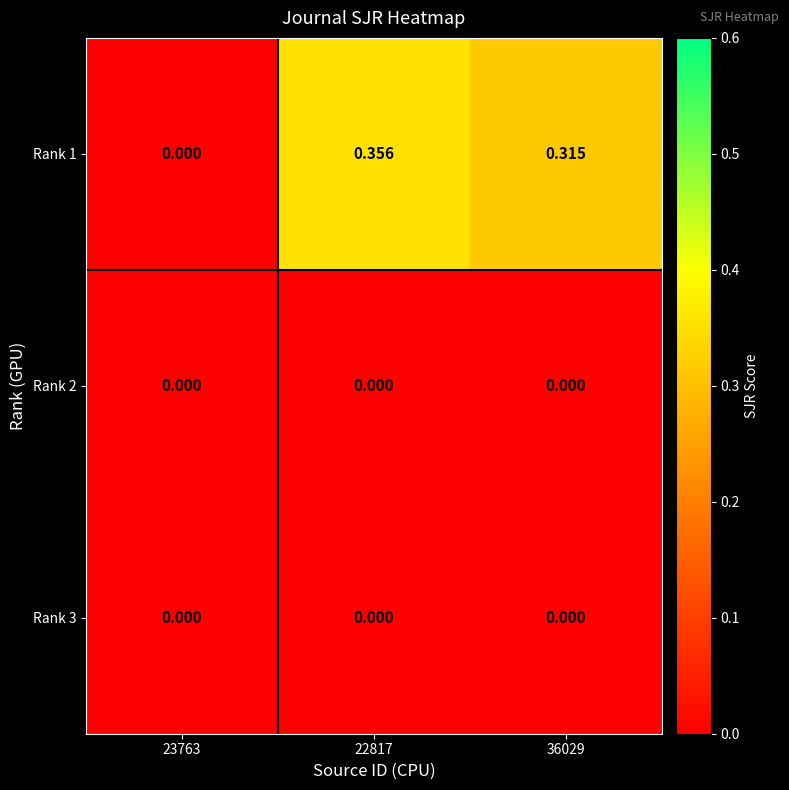

At which category is the sum across all series the highest?

22817